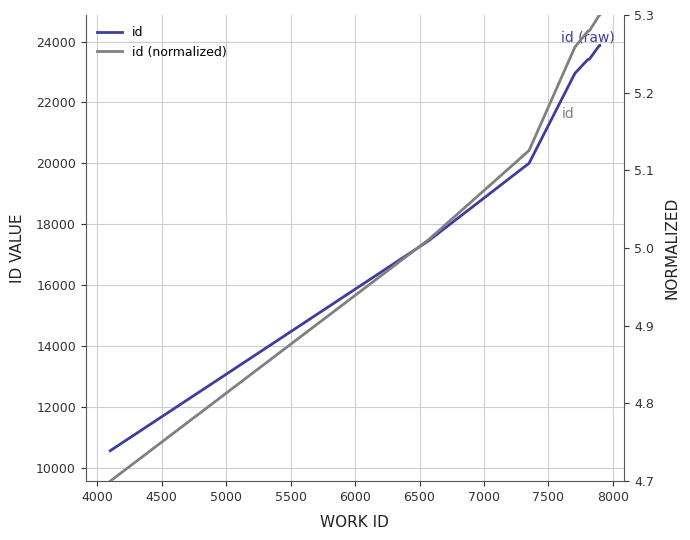

Is this an area chart (filled region under the line)?

No